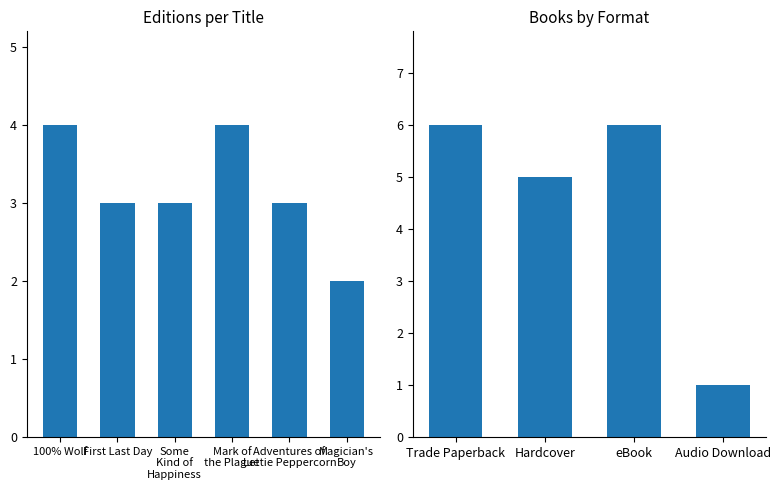

Does the chart contain stacked bars?

No